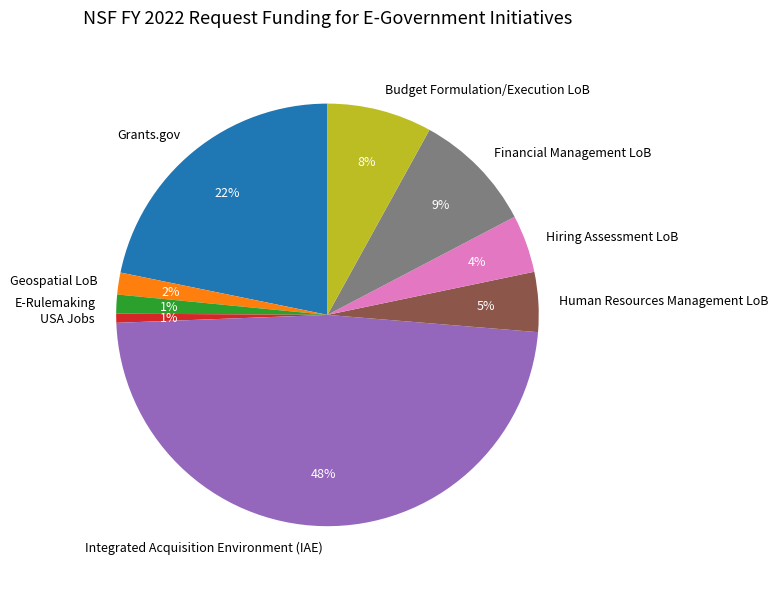

Is the sum of Human Resources Management LoB and Grants.gov greater than half?

No